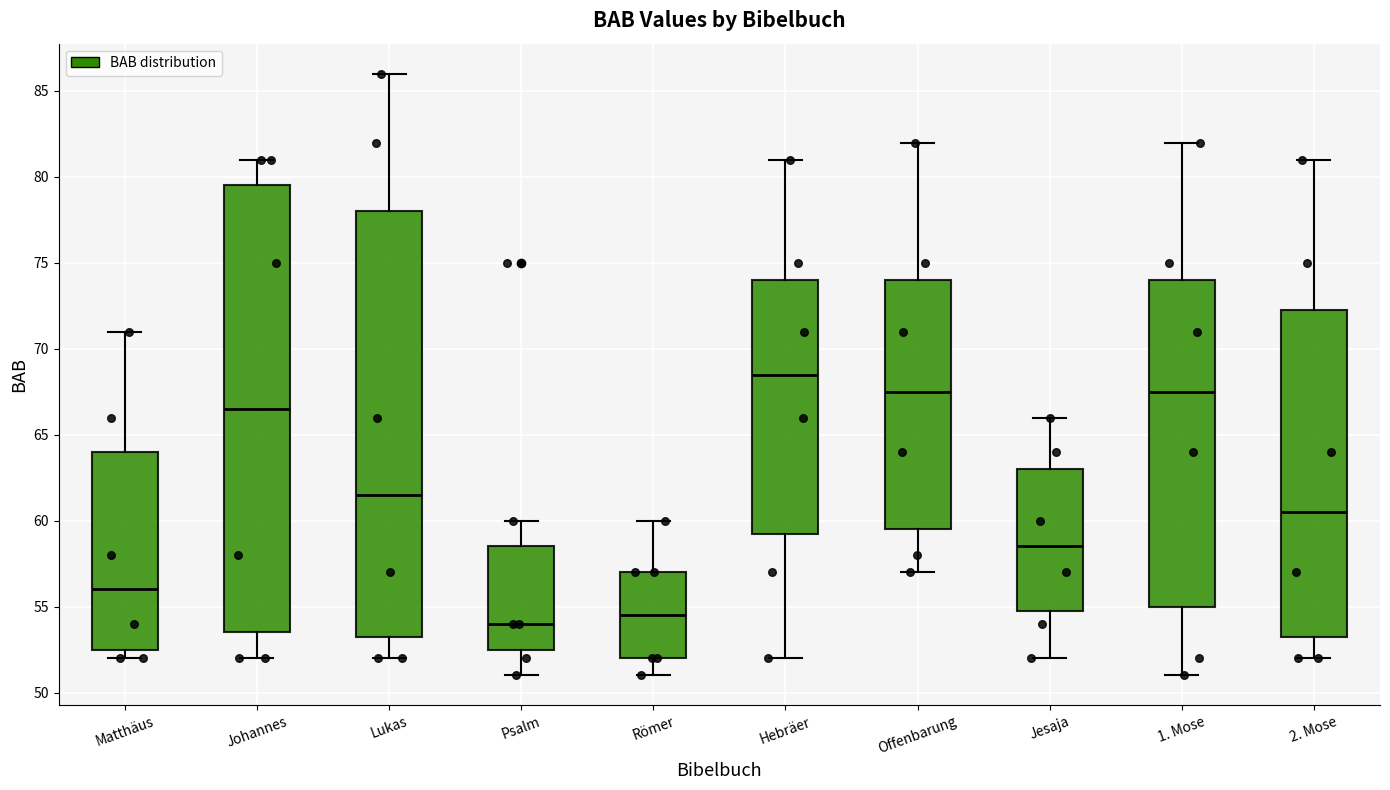

Which box's median line is the highest?

Hebräer